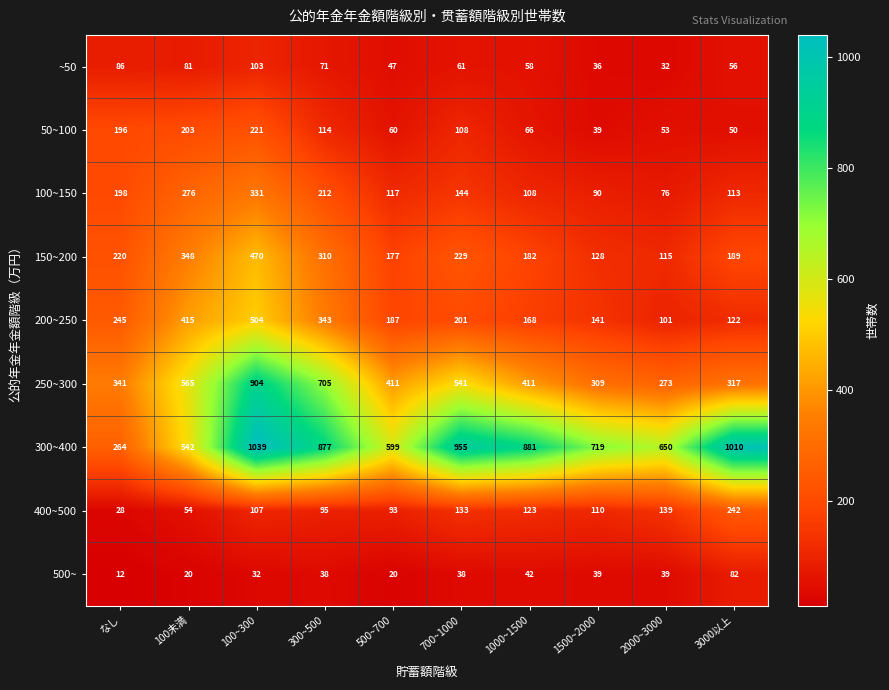

Rank the series by their maximum value, from lowest to highest.

500~, ~50, 50~100, 400~500, 100~150, 150~200, 200~250, 250~300, 300~400